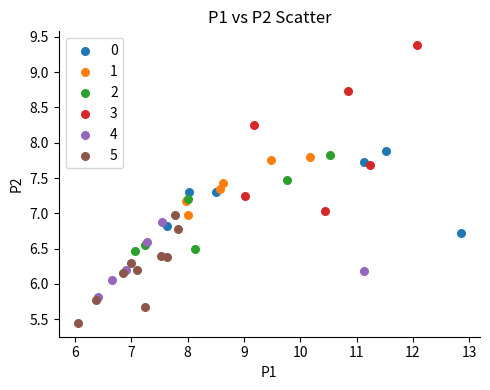

Which series has the widest spread of Y values?

3